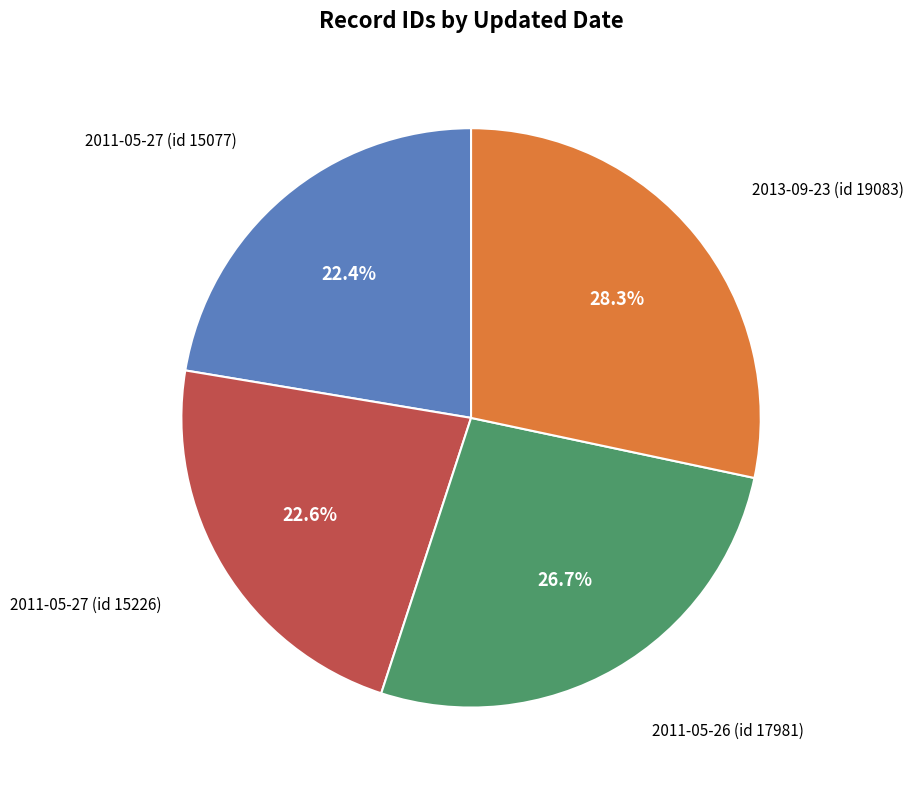

Is there any slice that represents more than half of the pie?

No